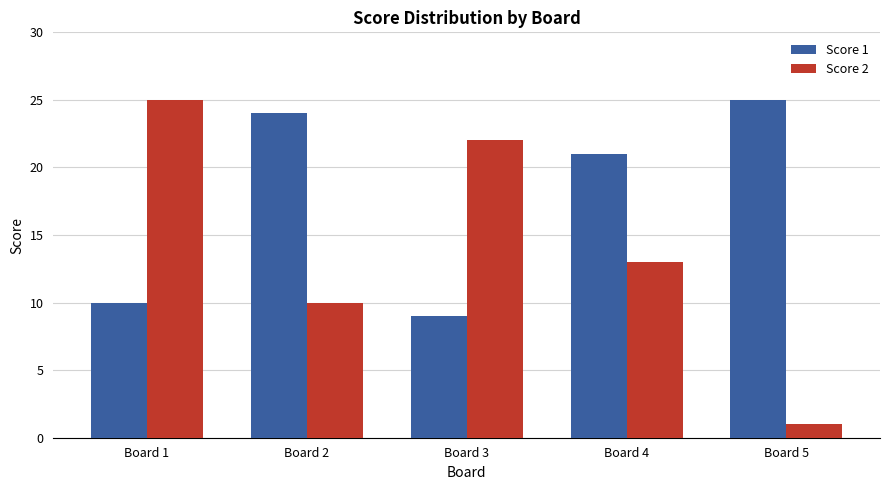

List the series in order of their overall mean, lowest first.

Score 2, Score 1